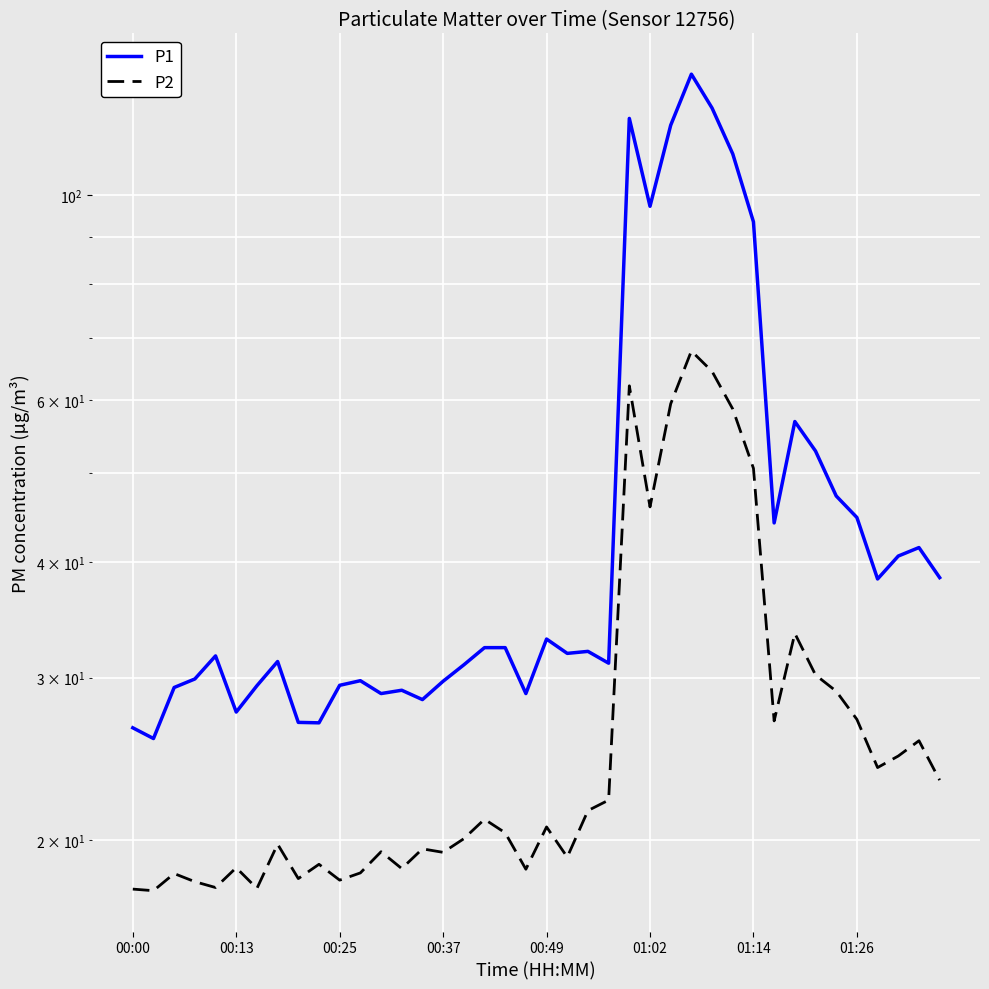

The P1 series shows 47.2 at 34. True or false?

True